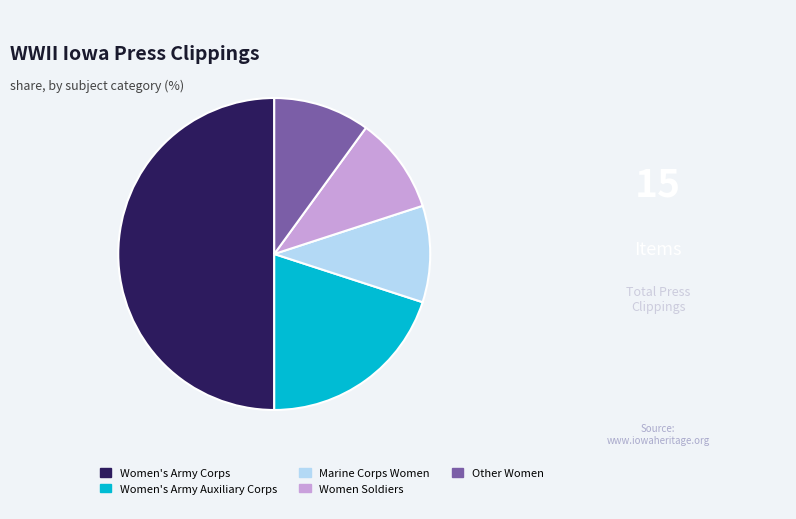

Which has a higher value, Marine Corps Women or Women's Army Auxiliary Corps?

Women's Army Auxiliary Corps